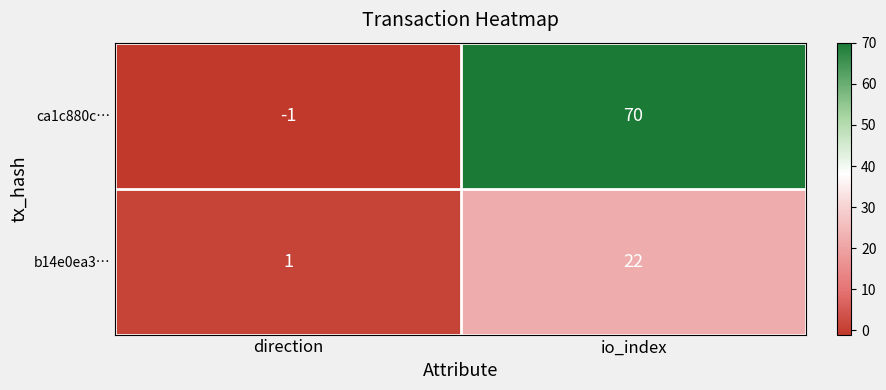

Reading left to right, extract all data points from this chart.

ca1c880c…: -1	70
b14e0ea3…: 1	22